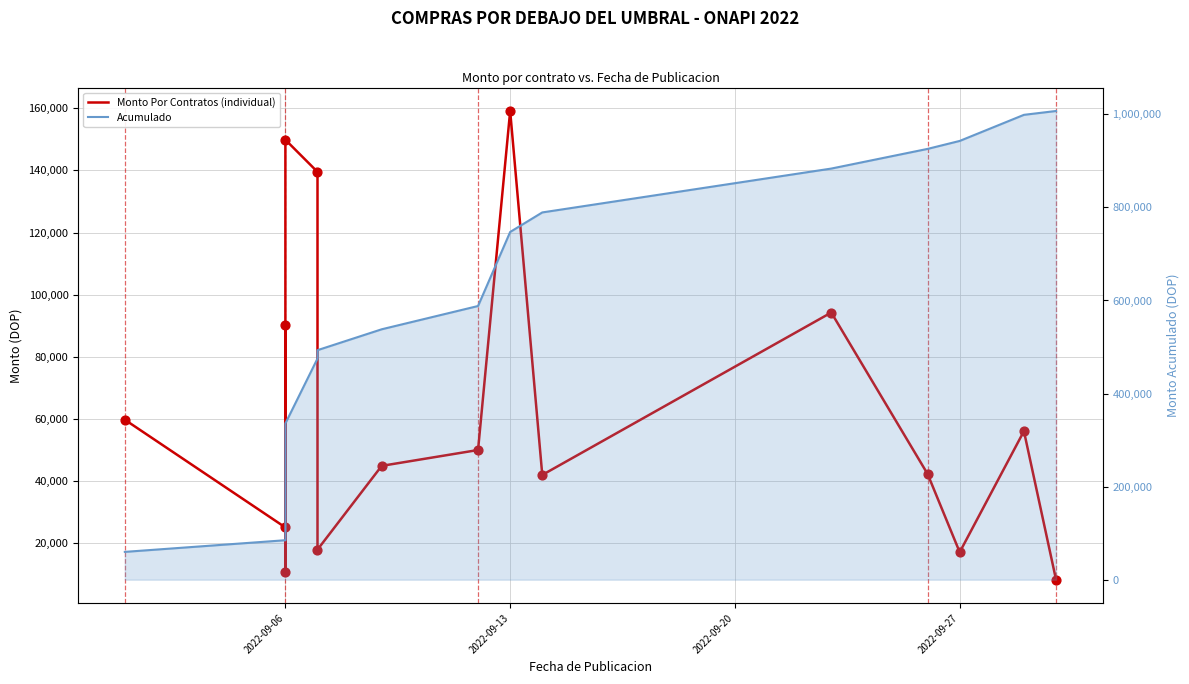

Which series contains the highest Y value?

Acumulado